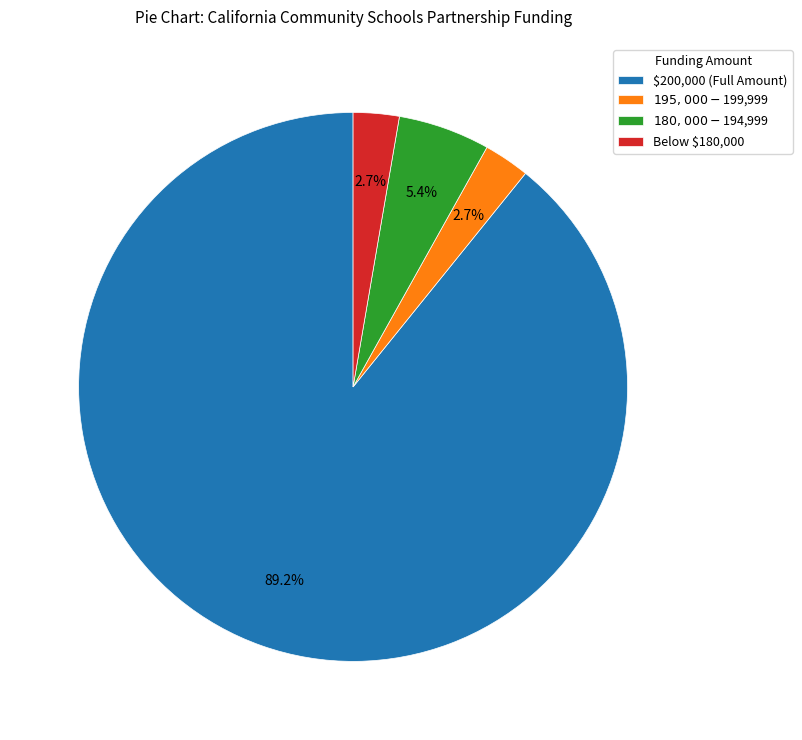

How much of the chart is everything except Below $180,000?

97.3%